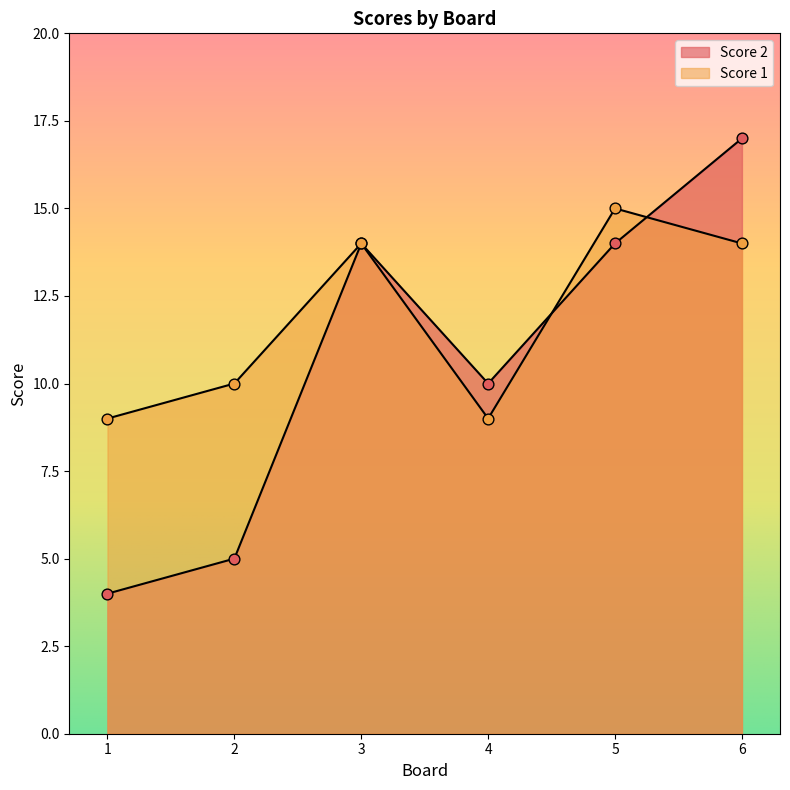

Which series has the largest total across all categories?

Score 1